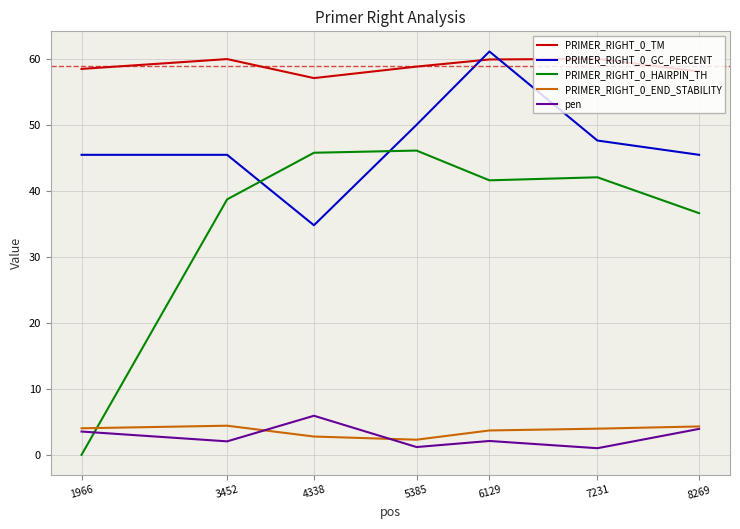

What is the maximum value for PRIMER_RIGHT_0_END_STABILITY?

4.4